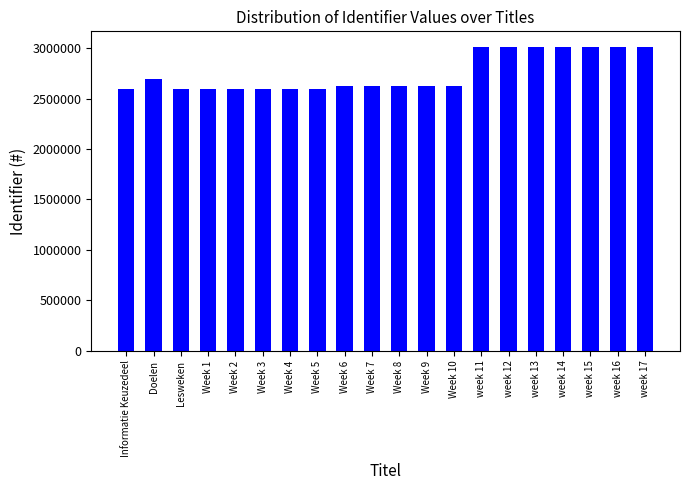

How many categories are shown in the chart?

20